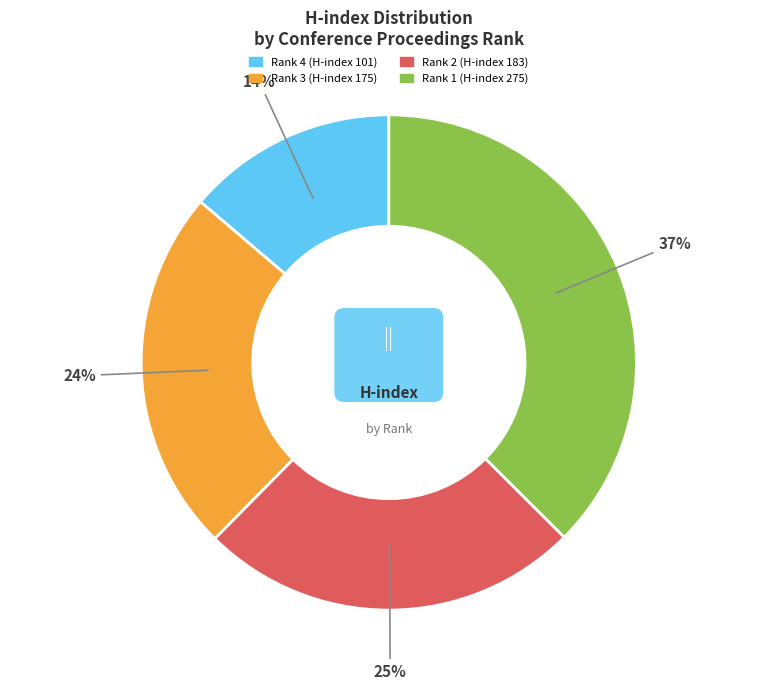

The Rank 3 (H-index 175) slice represents 24% of the pie. True or false?

True